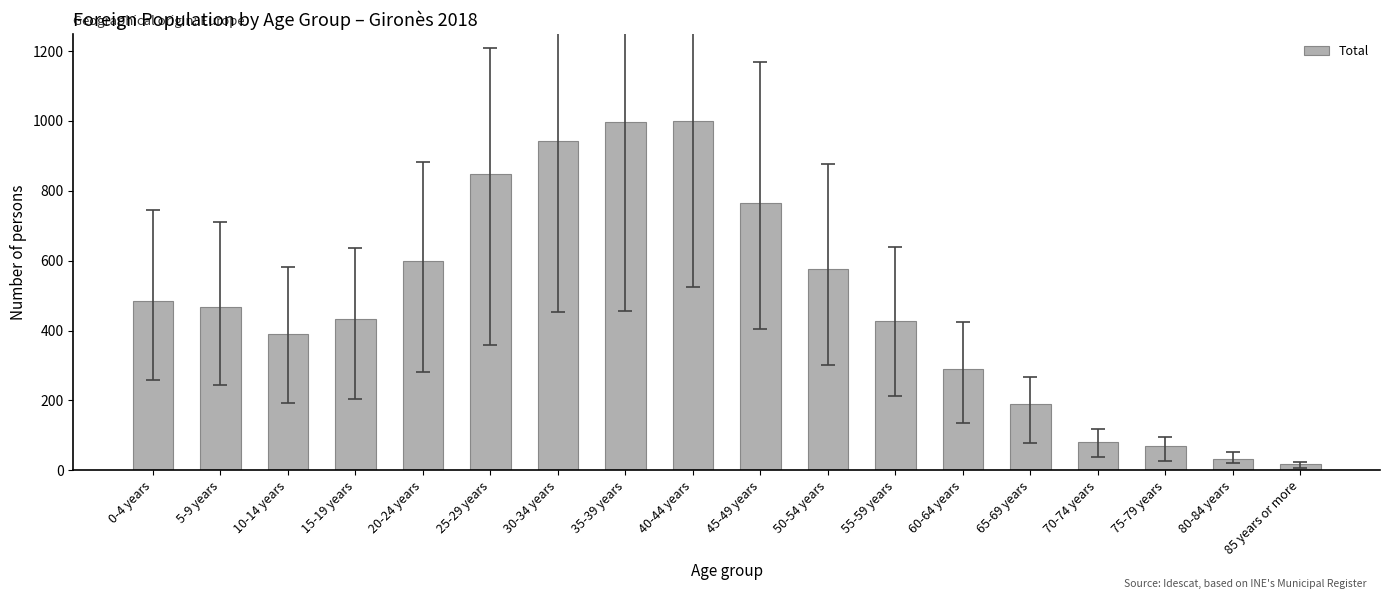

The value at 65-69 years is 190. True or false?

True